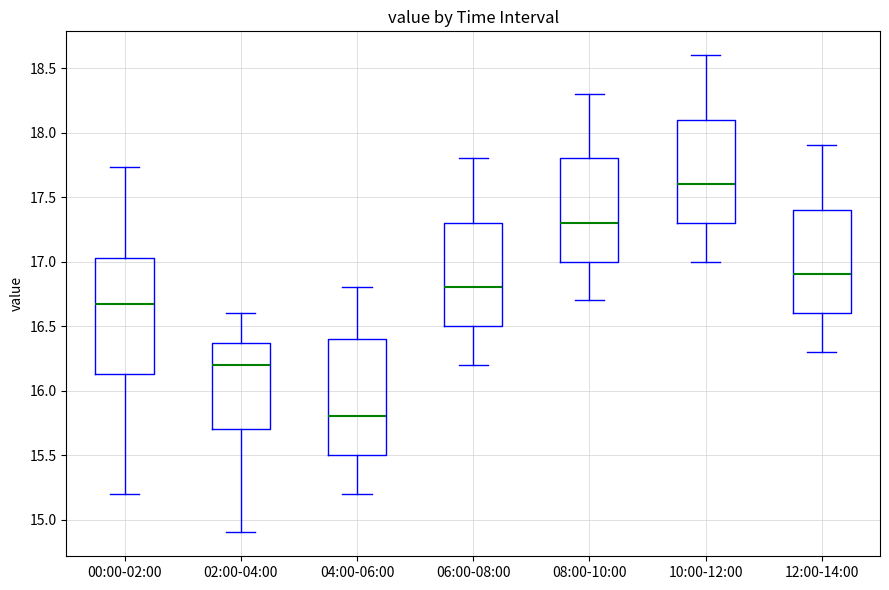

Where does the lower whisker of the box for 12:00-14:00 end on the y-axis? The values are not printed on the chart, so give them approximately, as read against the axis.

16.30